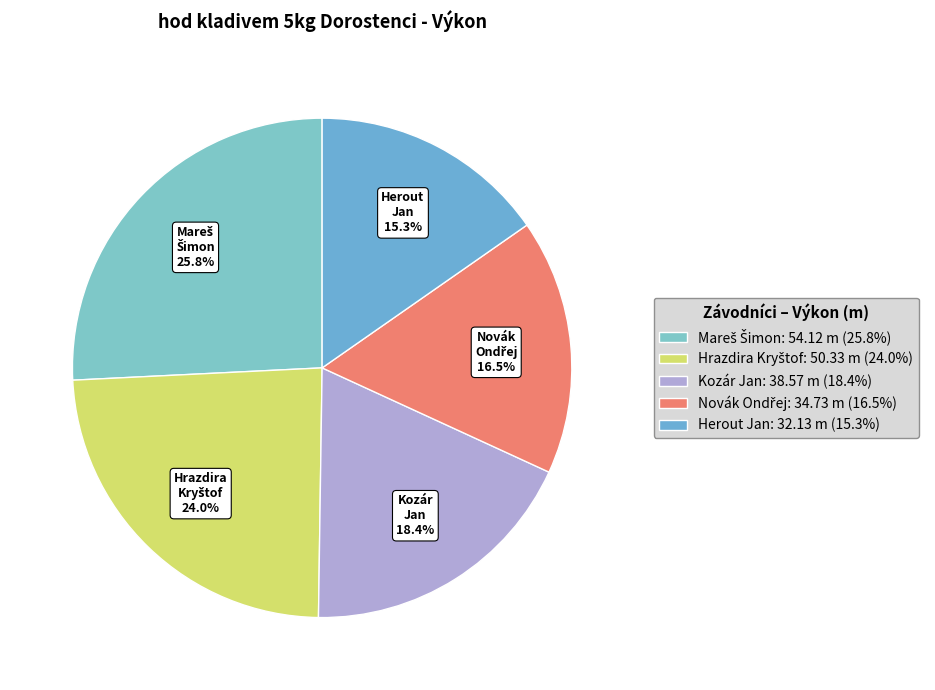

How many segments does this pie chart have?

5